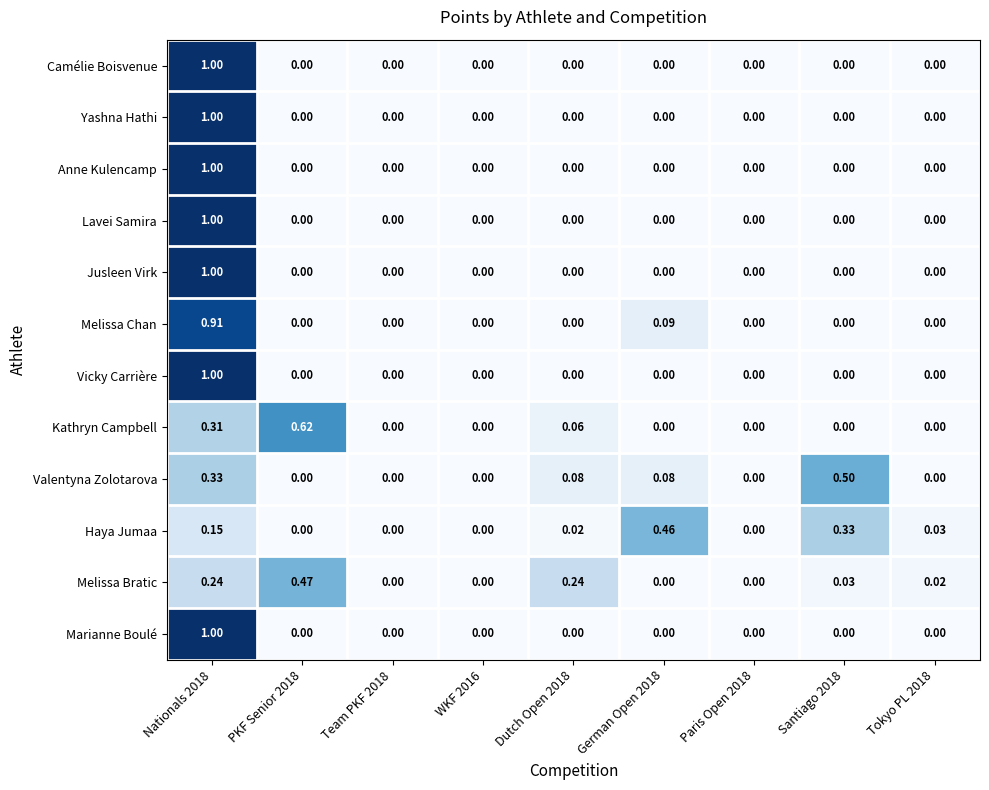

Between German Open 2018 and Paris Open 2018, which series saw the biggest shift?

Haya Jumaa